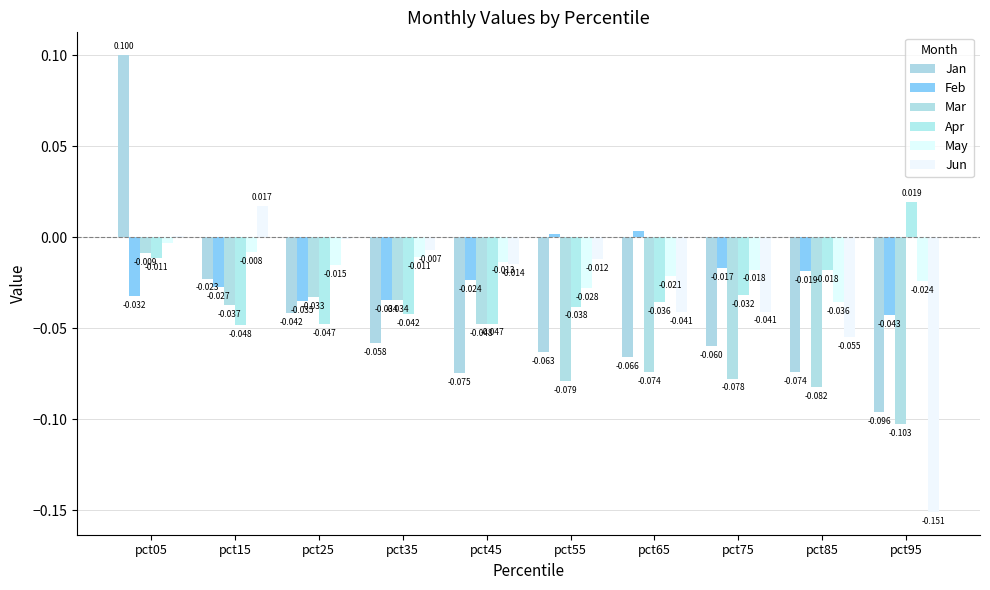

Which series has the largest range (max minus min)?

Jan